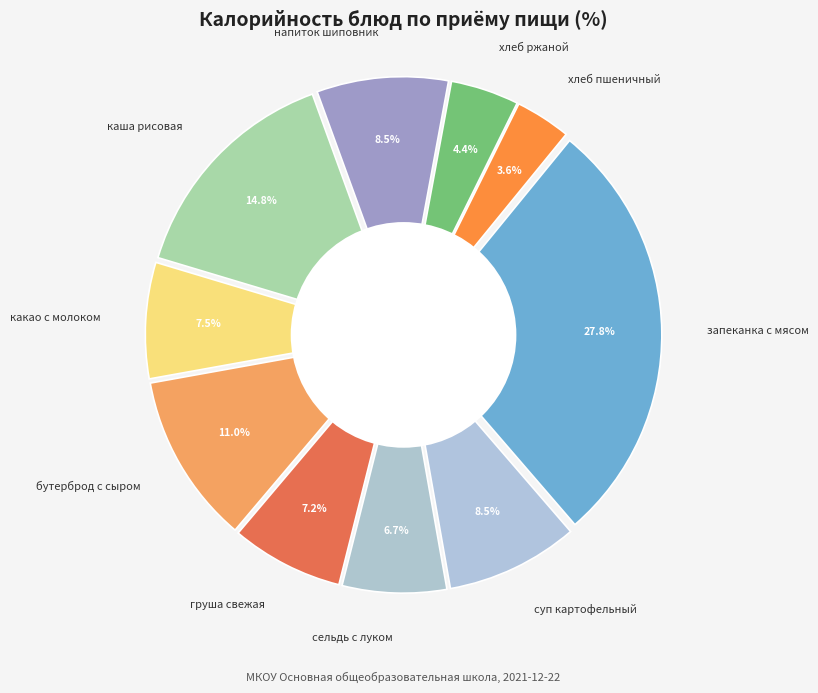

True or false: суп картофельный с крупой accounts for 2% of the total.

False